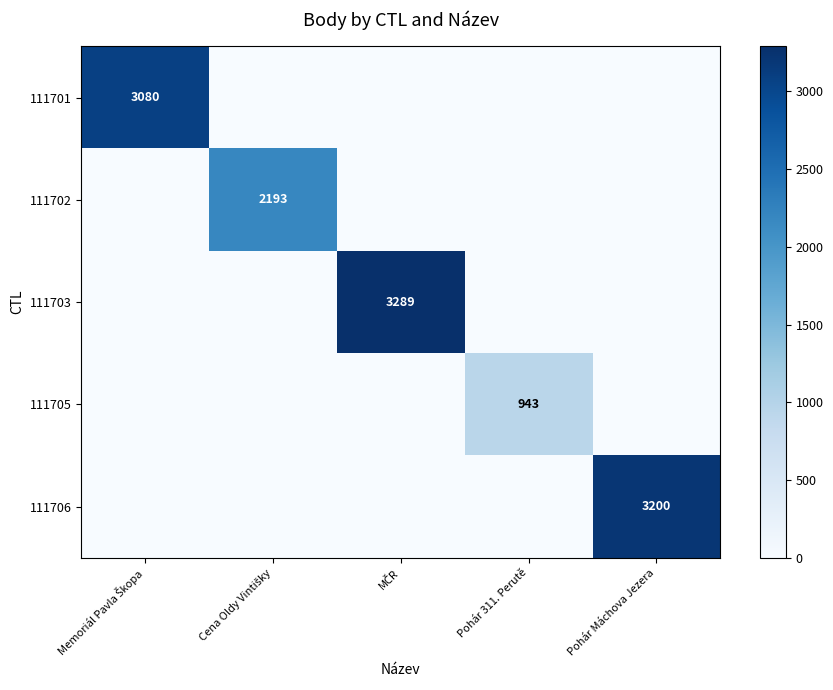

How many categories are shown in the chart?

5